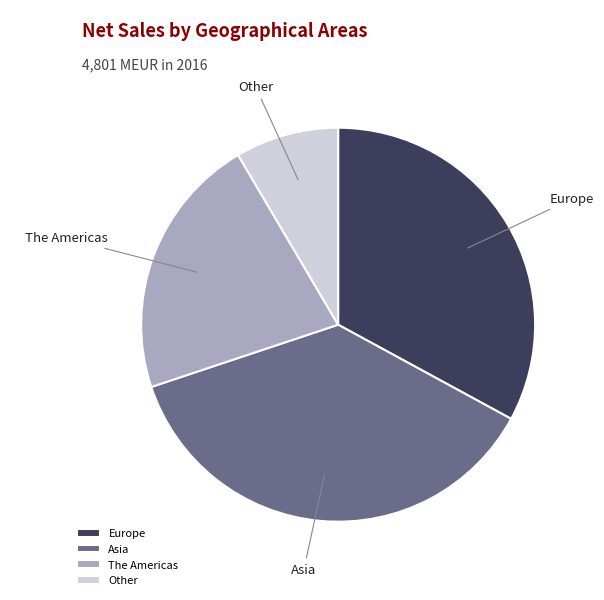

How many slices are in this pie chart?

4